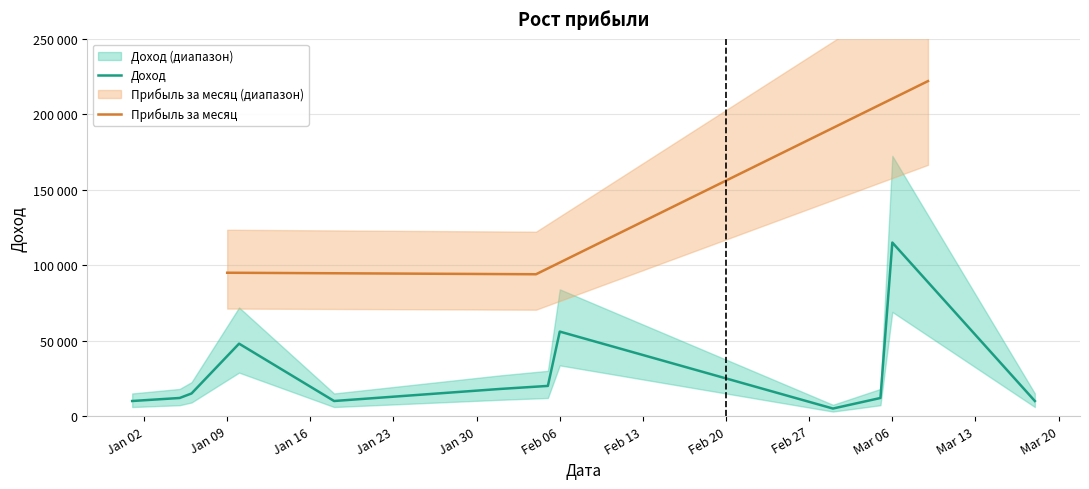

Is it true that the value at 2017-03-10 is 131280?

False